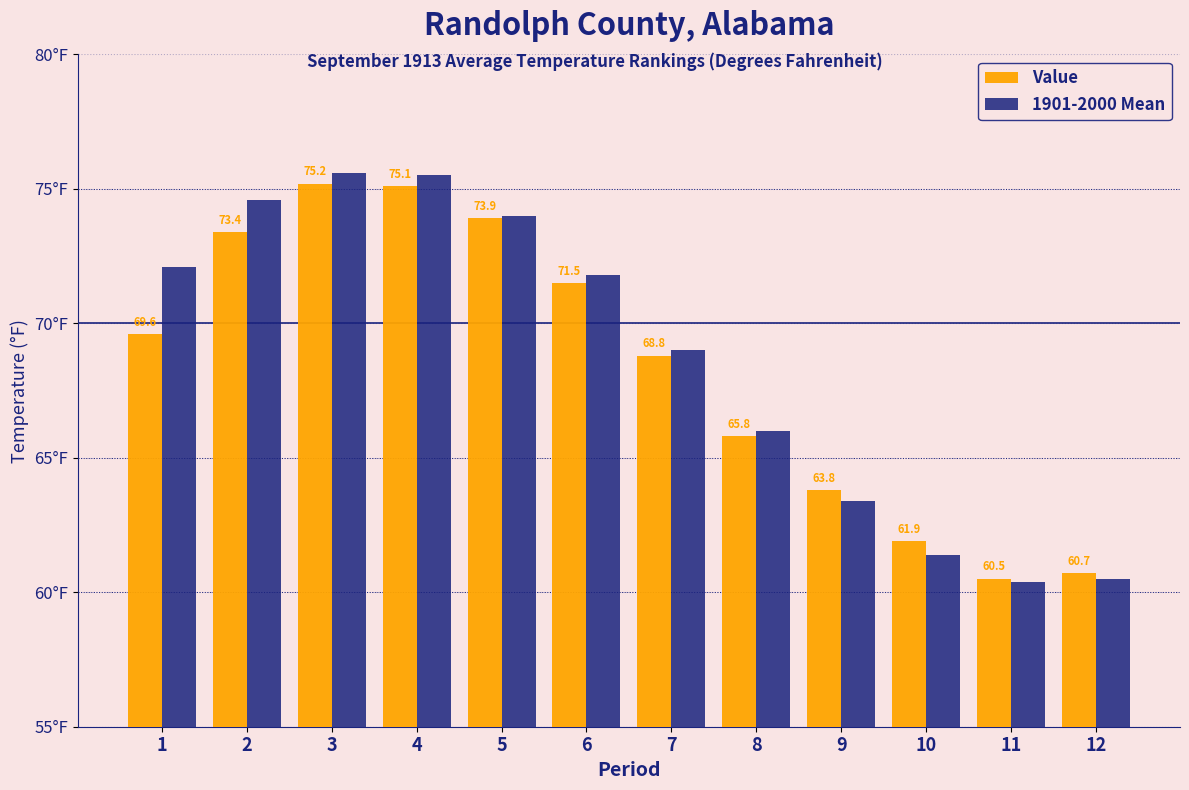

Is the value of Value at 12 greater than the value of 1901-2000 Mean at 5?

No